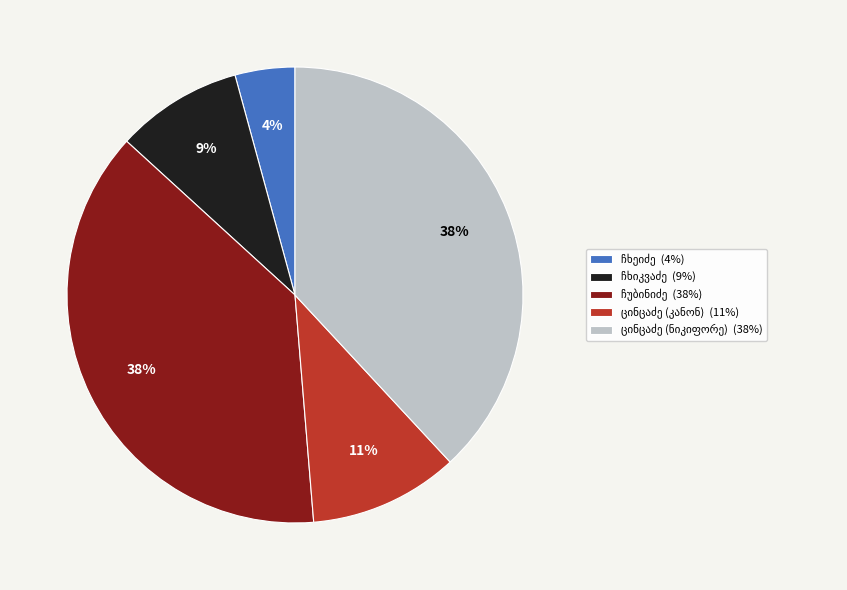

To the nearest percent, what is the average slice percentage?

20%